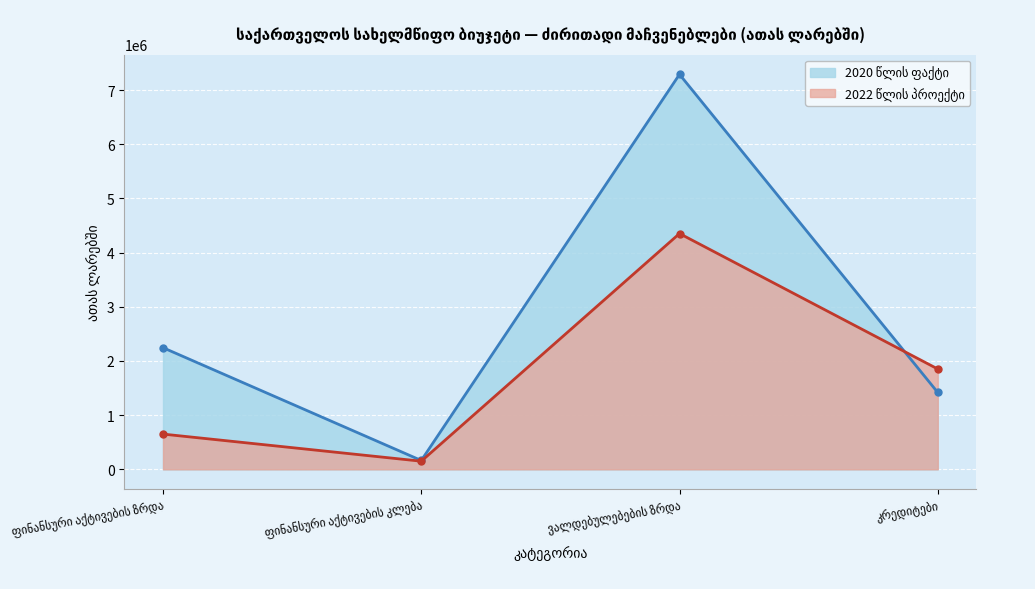

How many intersections are there between 2022 წლის პროექტი and 2020 წლის ფაქტი?

1